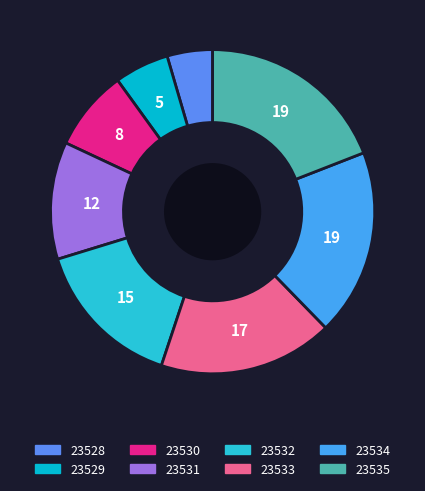

Which slice is the smallest?

23528